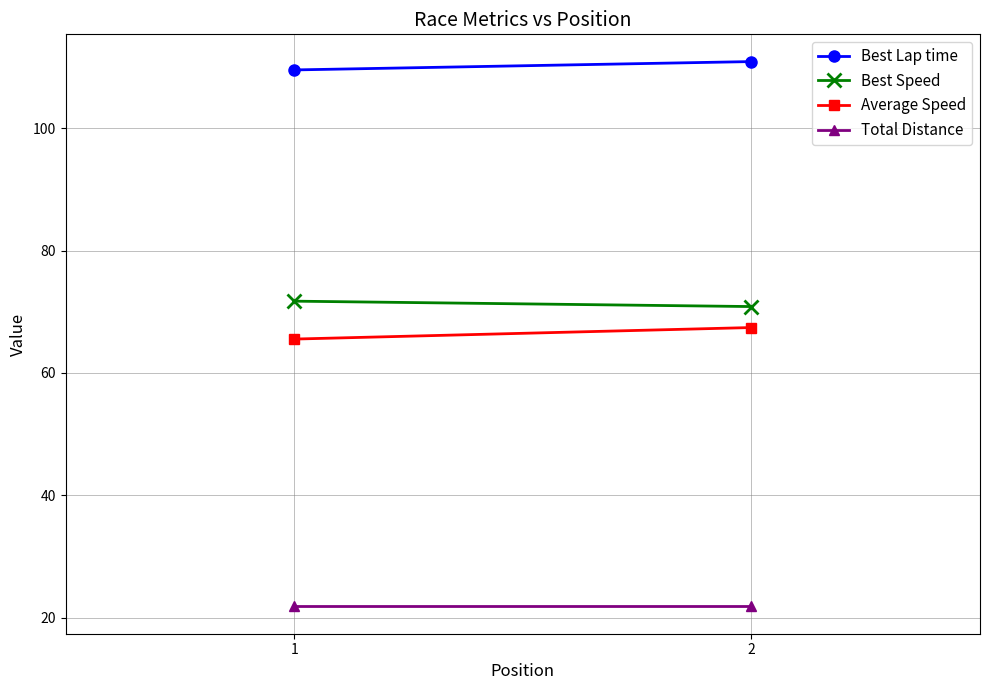

What is the average value of the Total Distance series?

21.8